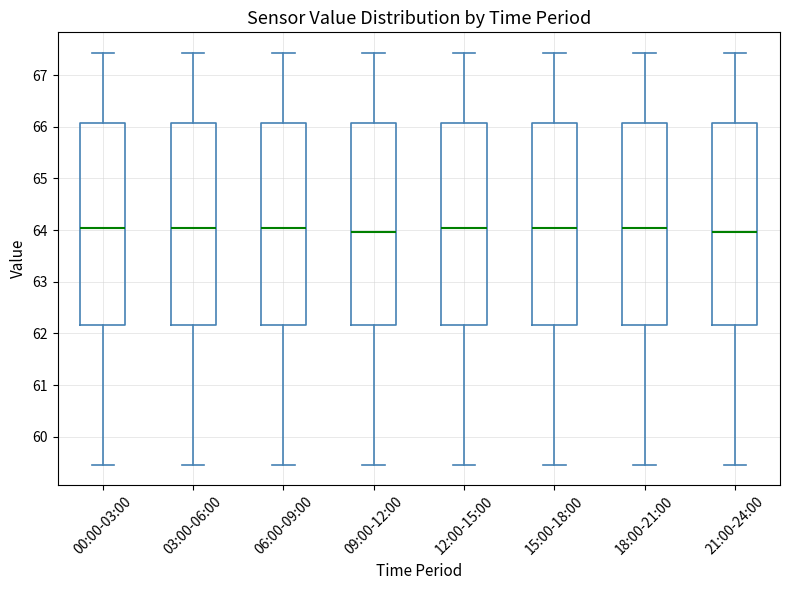

Where is the lower edge of the box for 09:00-12:00 on the y-axis? The values are not printed on the chart, so give them approximately, as read against the axis.

62.2